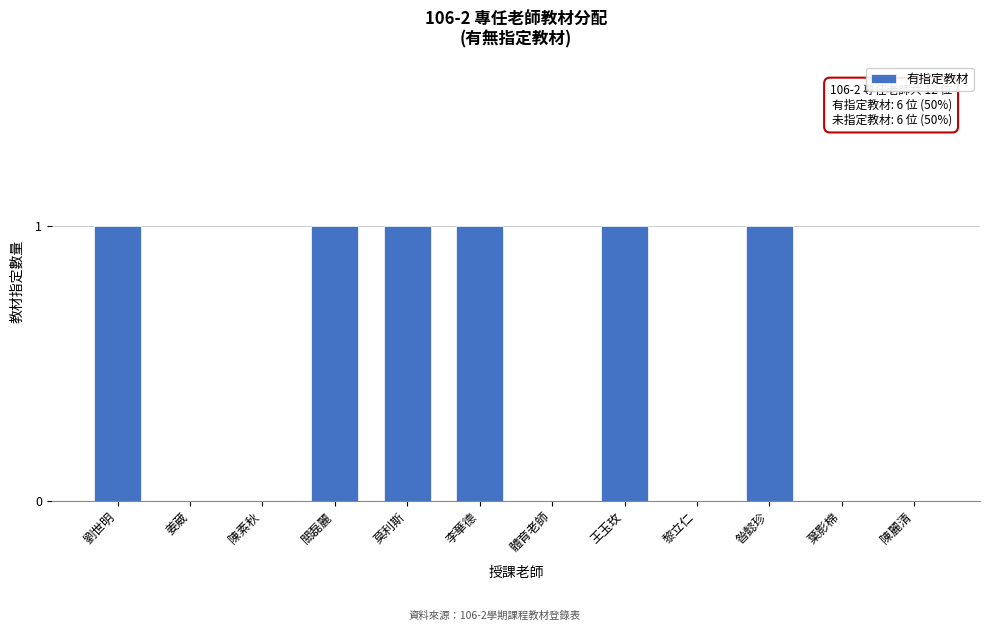

Reading left to right, list all the values displayed in this chart.

劉世明=1	姜葳=0	陳素秋=0	關磊麗=1	莫利斯=1	李華德=1	體育老師=0	王玉玫=1	黎立仁=0	昝懿珍=1	葉影棉=0	陳麗清=0